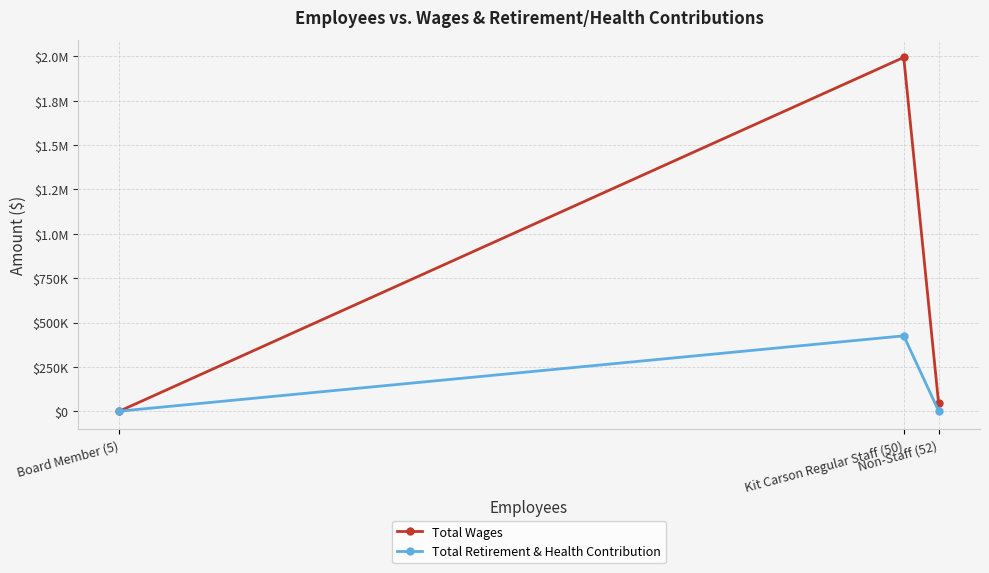

List the series in order of their peak value, highest first.

Total Wages, Total Retirement & Health Contribution